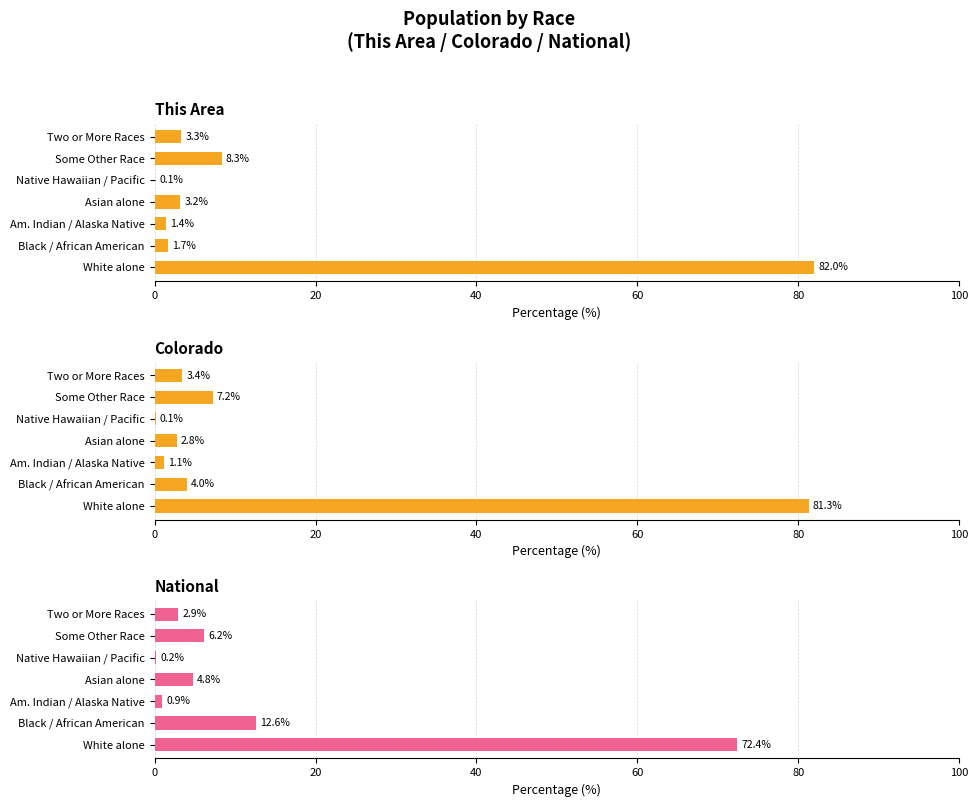

What is the difference between the This Area values at White alone and Two or More Races?

78.7